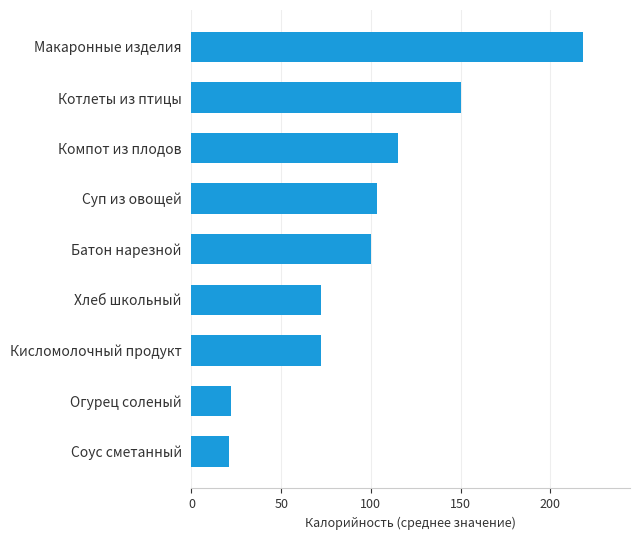

Approximately how many times larger is the value at Суп из овощей compared to Хлеб школьный?

1.4